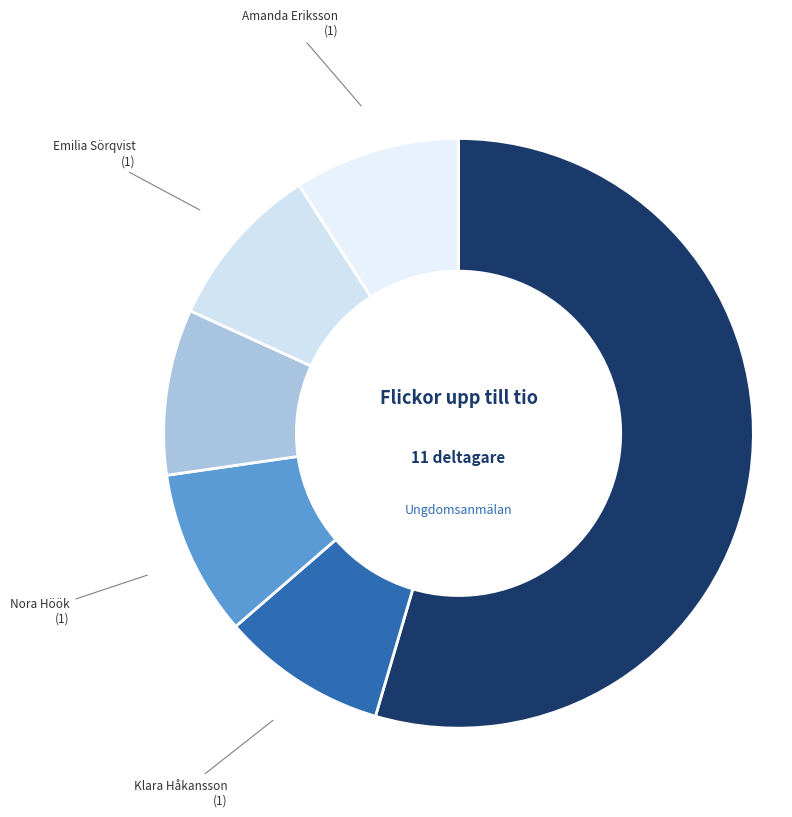

Which slice represents more than half of the pie?

Vendela Gutke